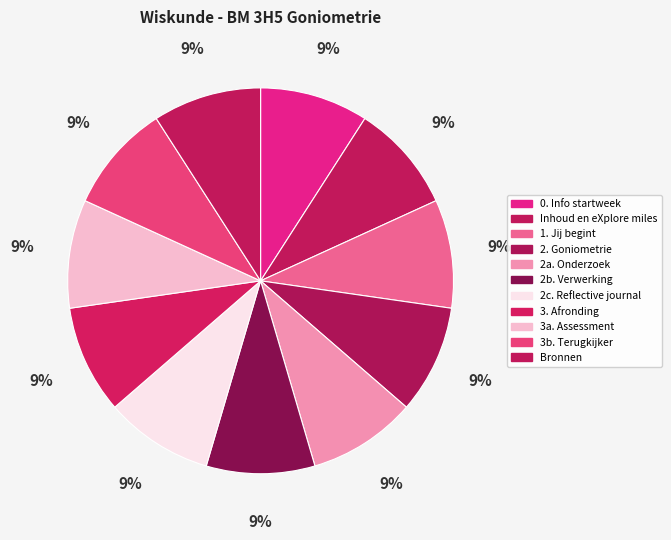

Do 2. Goniometrie and 2b. Verwerking together represent more than half of the pie?

No